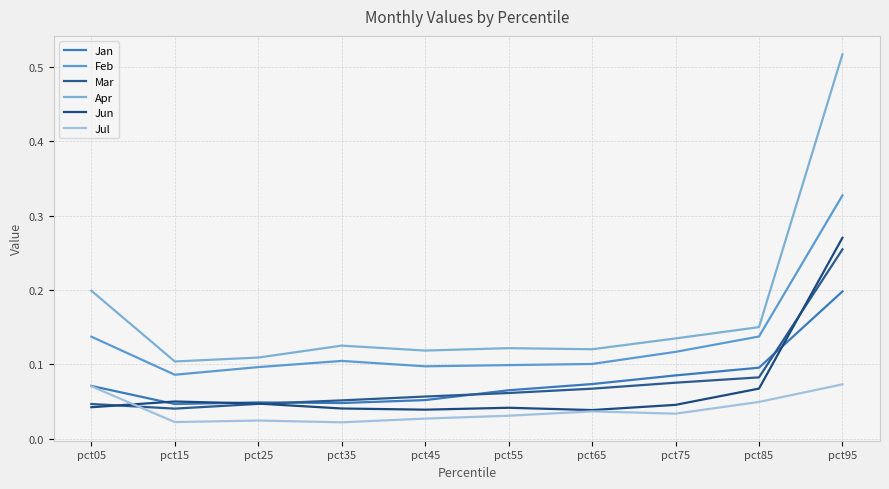

At which label does Mar reach its minimum?

pct15